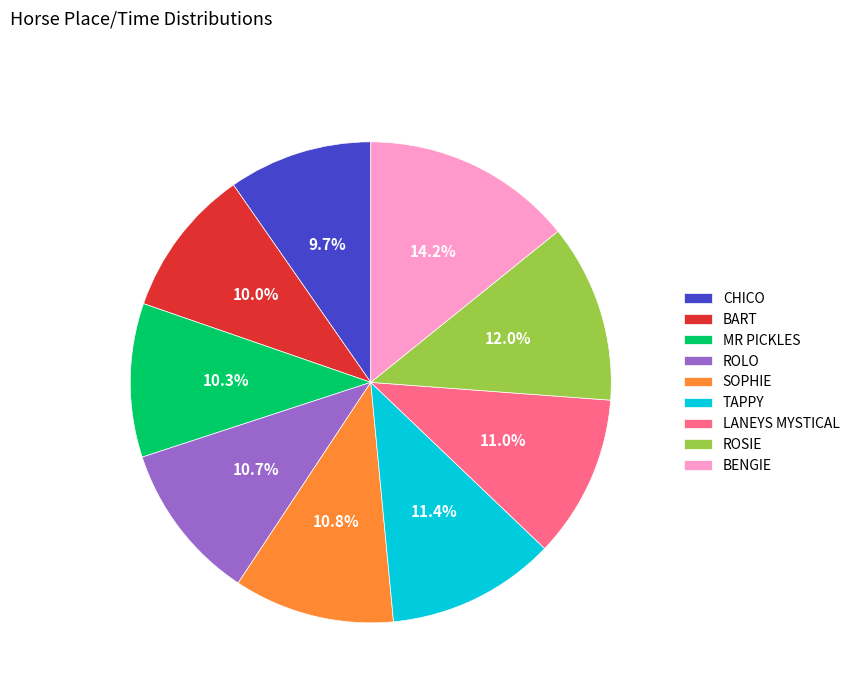

To the nearest percent, what is the average slice percentage?

11%